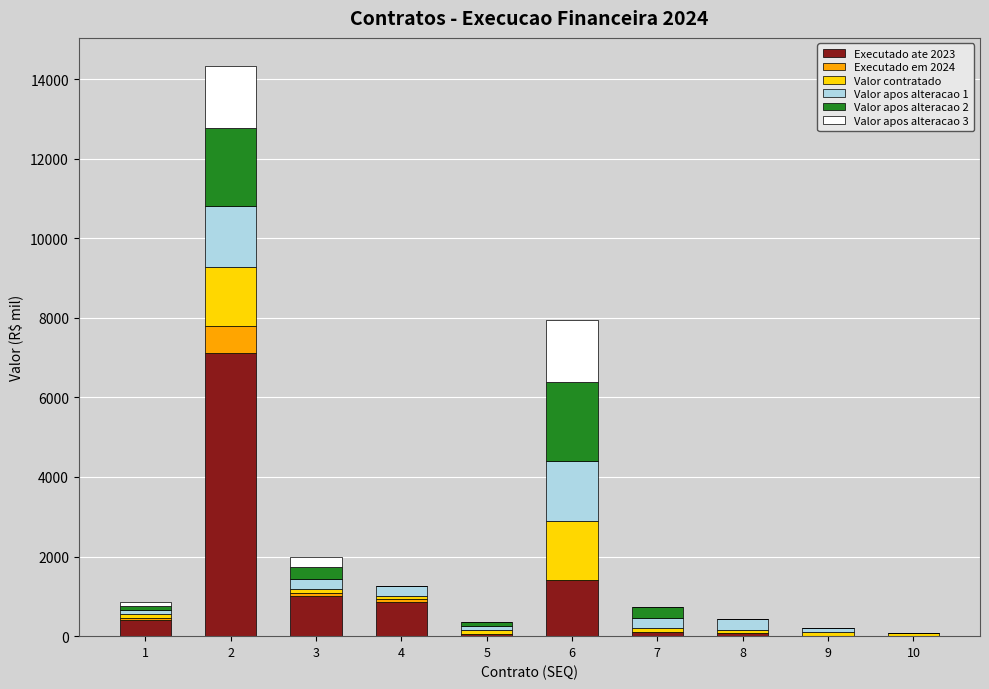

The value of Executado ate 2023 at 10 is 0.0. True or false?

True